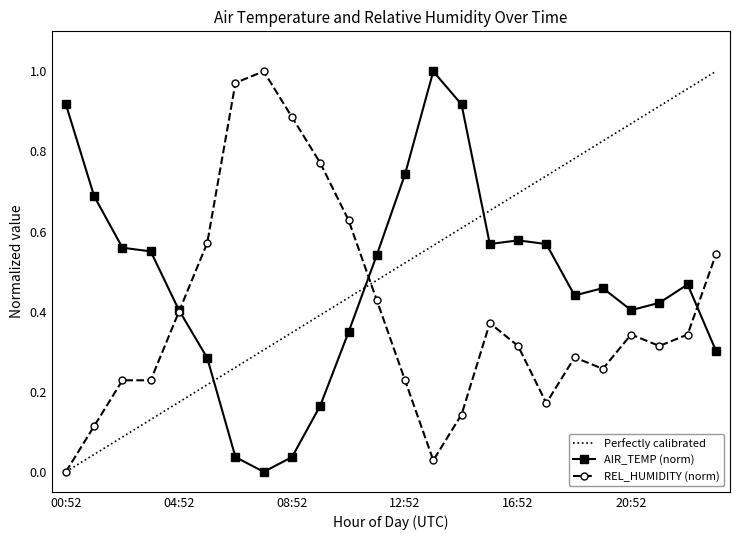

Which label corresponds to the smallest value in the chart?

07:52